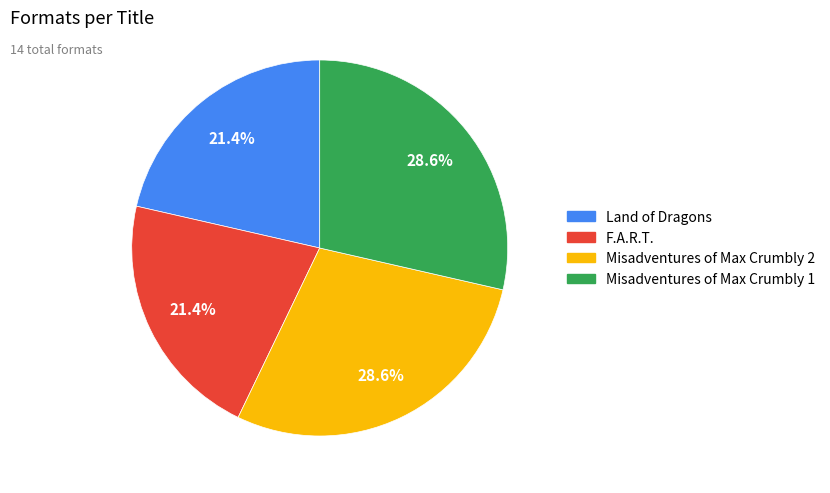

Combined, what portion of the pie is F.A.R.T. and Misadventures of Max Crumbly 2?

50.0%